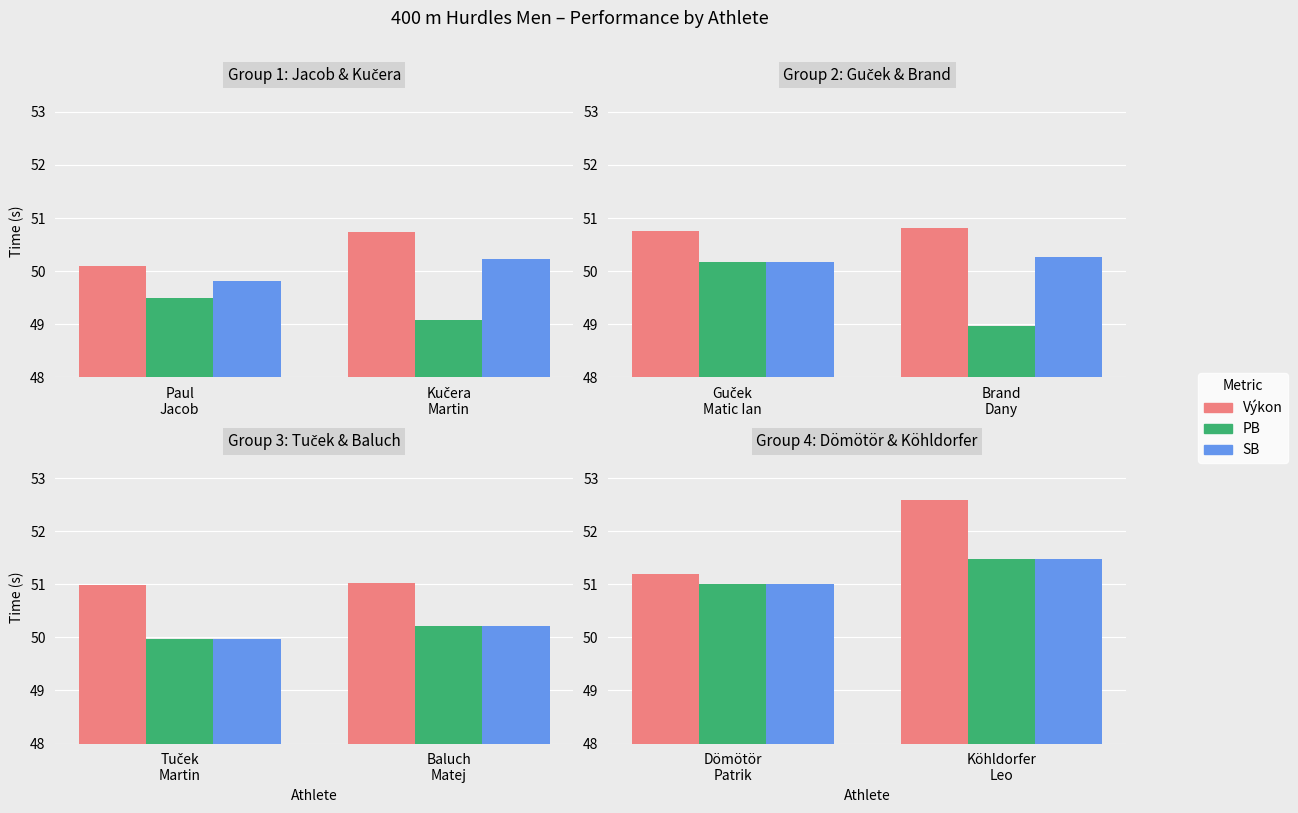

The value of PB at Köhldorfer Leo is 71.1. True or false?

False